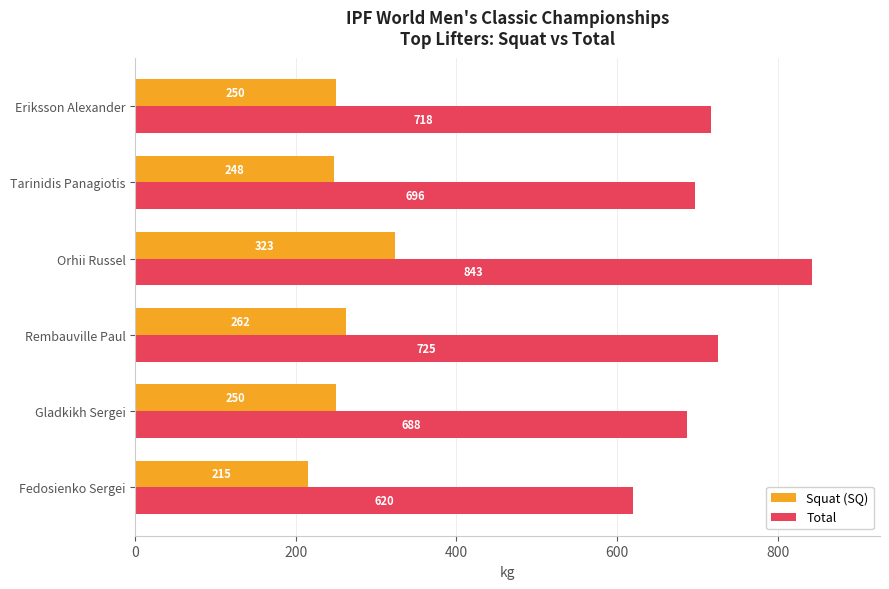

The value of Squat (SQ) at Gladkikh Sergei is 250.0. True or false?

True